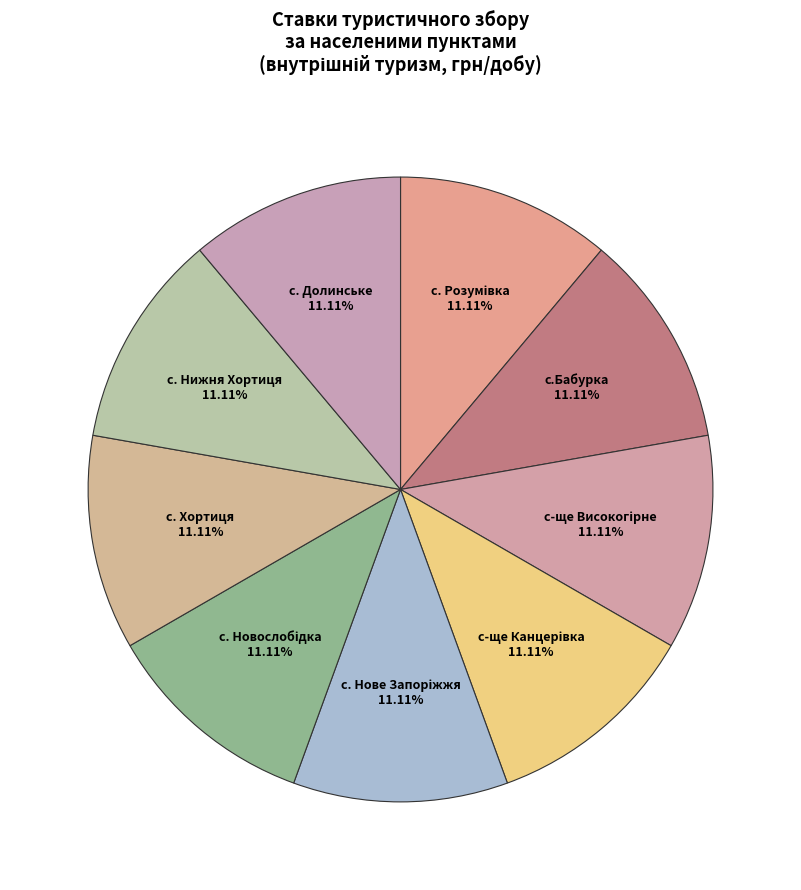

How many slices are in this pie chart?

9